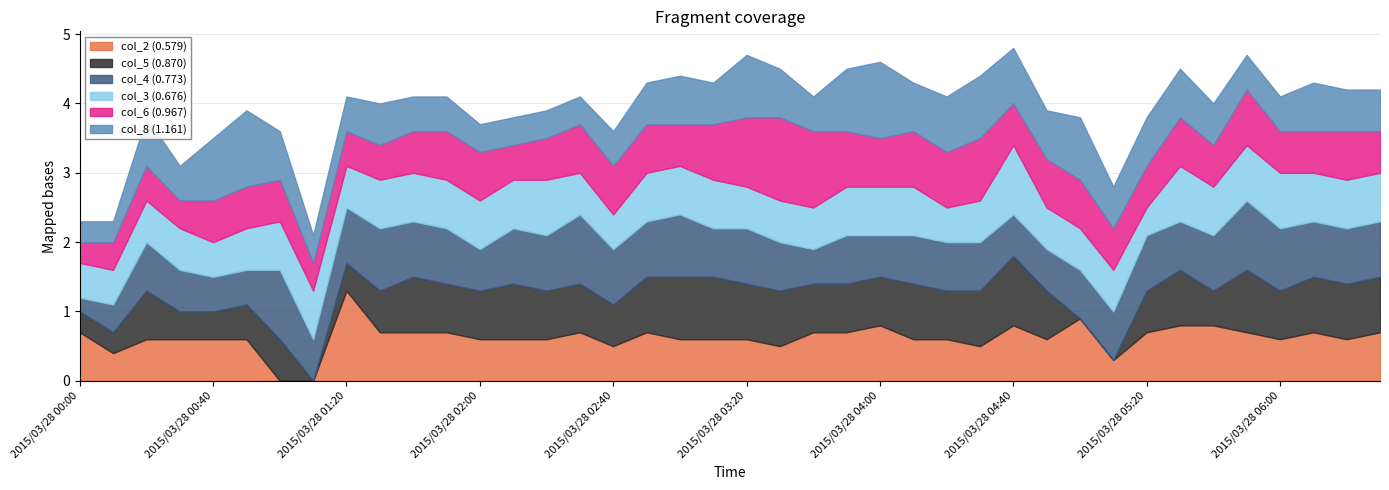

What is the maximum value for col_2 (0.579)?

1.3